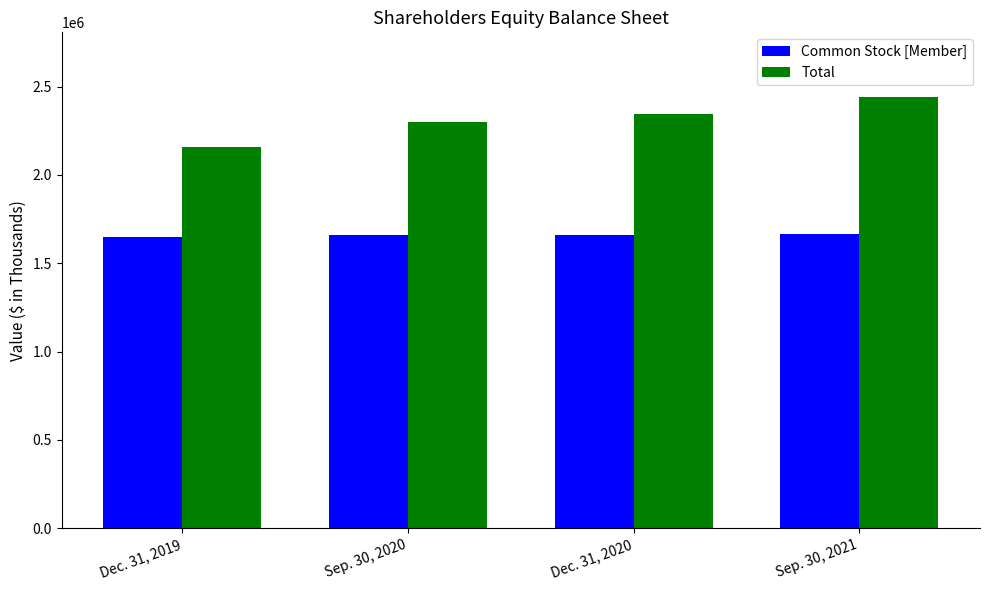

What is the difference between the maximum and second lowest values in the Total series?

139871